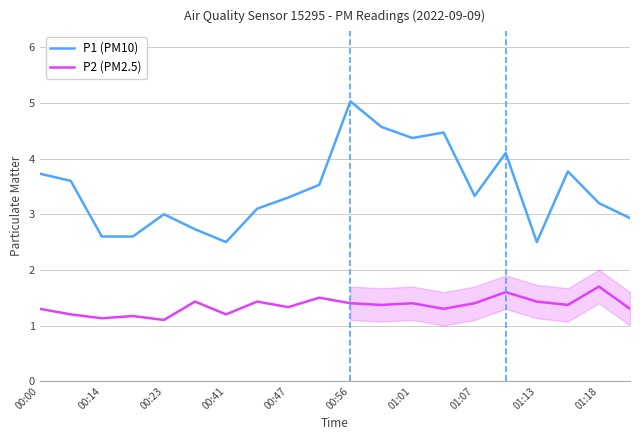

Which series has the largest range (max minus min)?

P1 (PM10)